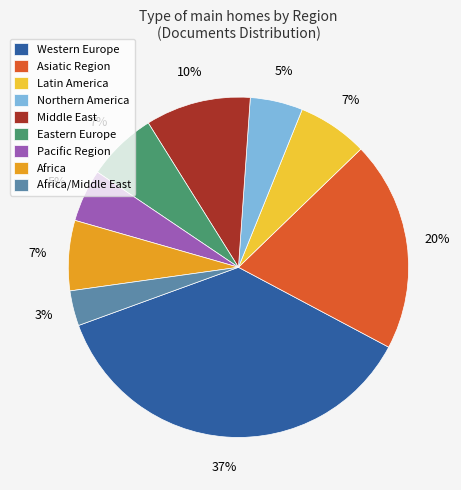

Approximately how many times larger is the value at Latin America compared to Asiatic Region?

0.3